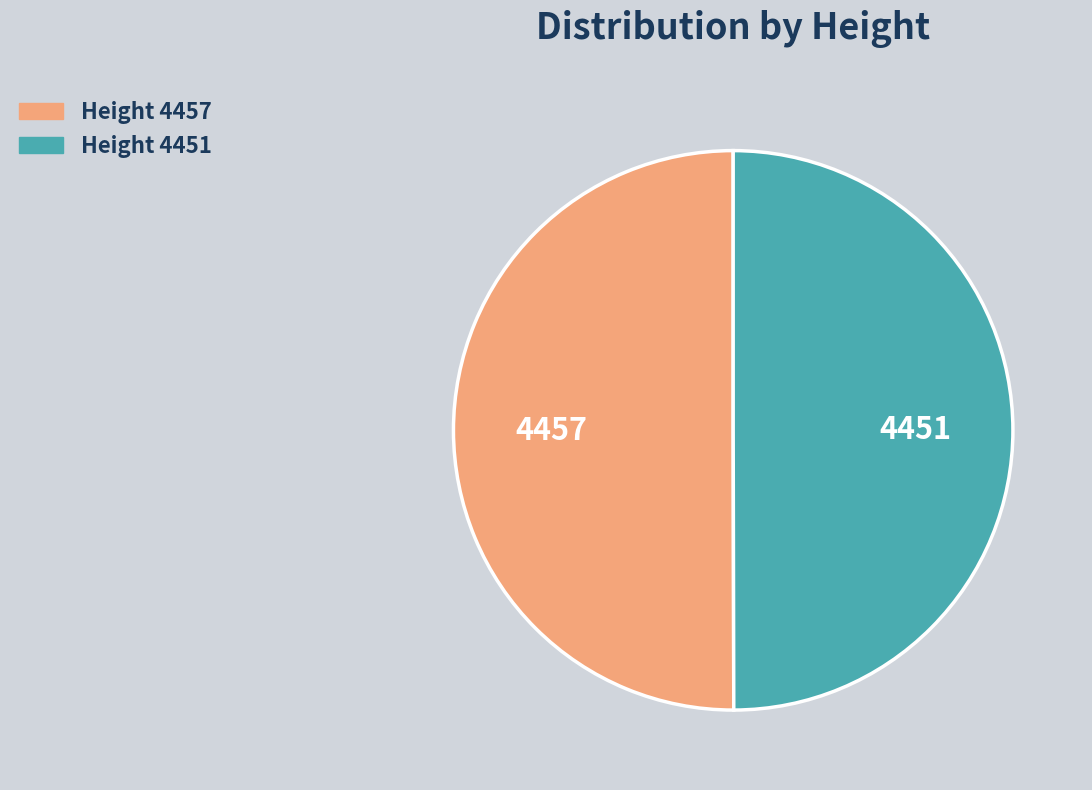

What is the ratio of the value at Height 4457 to the value at Height 4451?

1.0